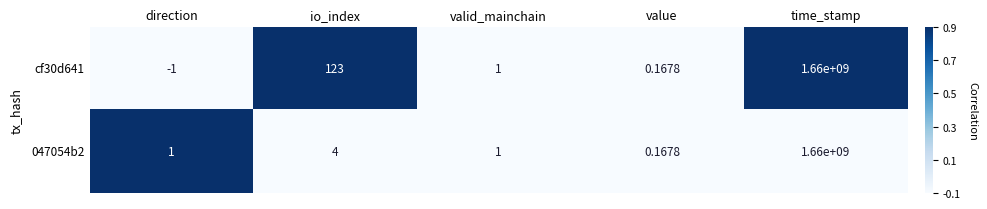

How many values in cf30d641 are below zero?

1